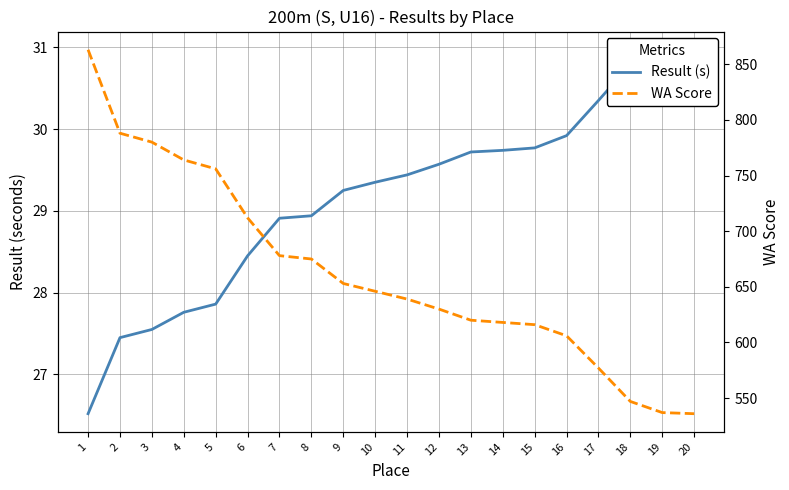

True or false: Result (s) has a value of 52.1 at 12.

False